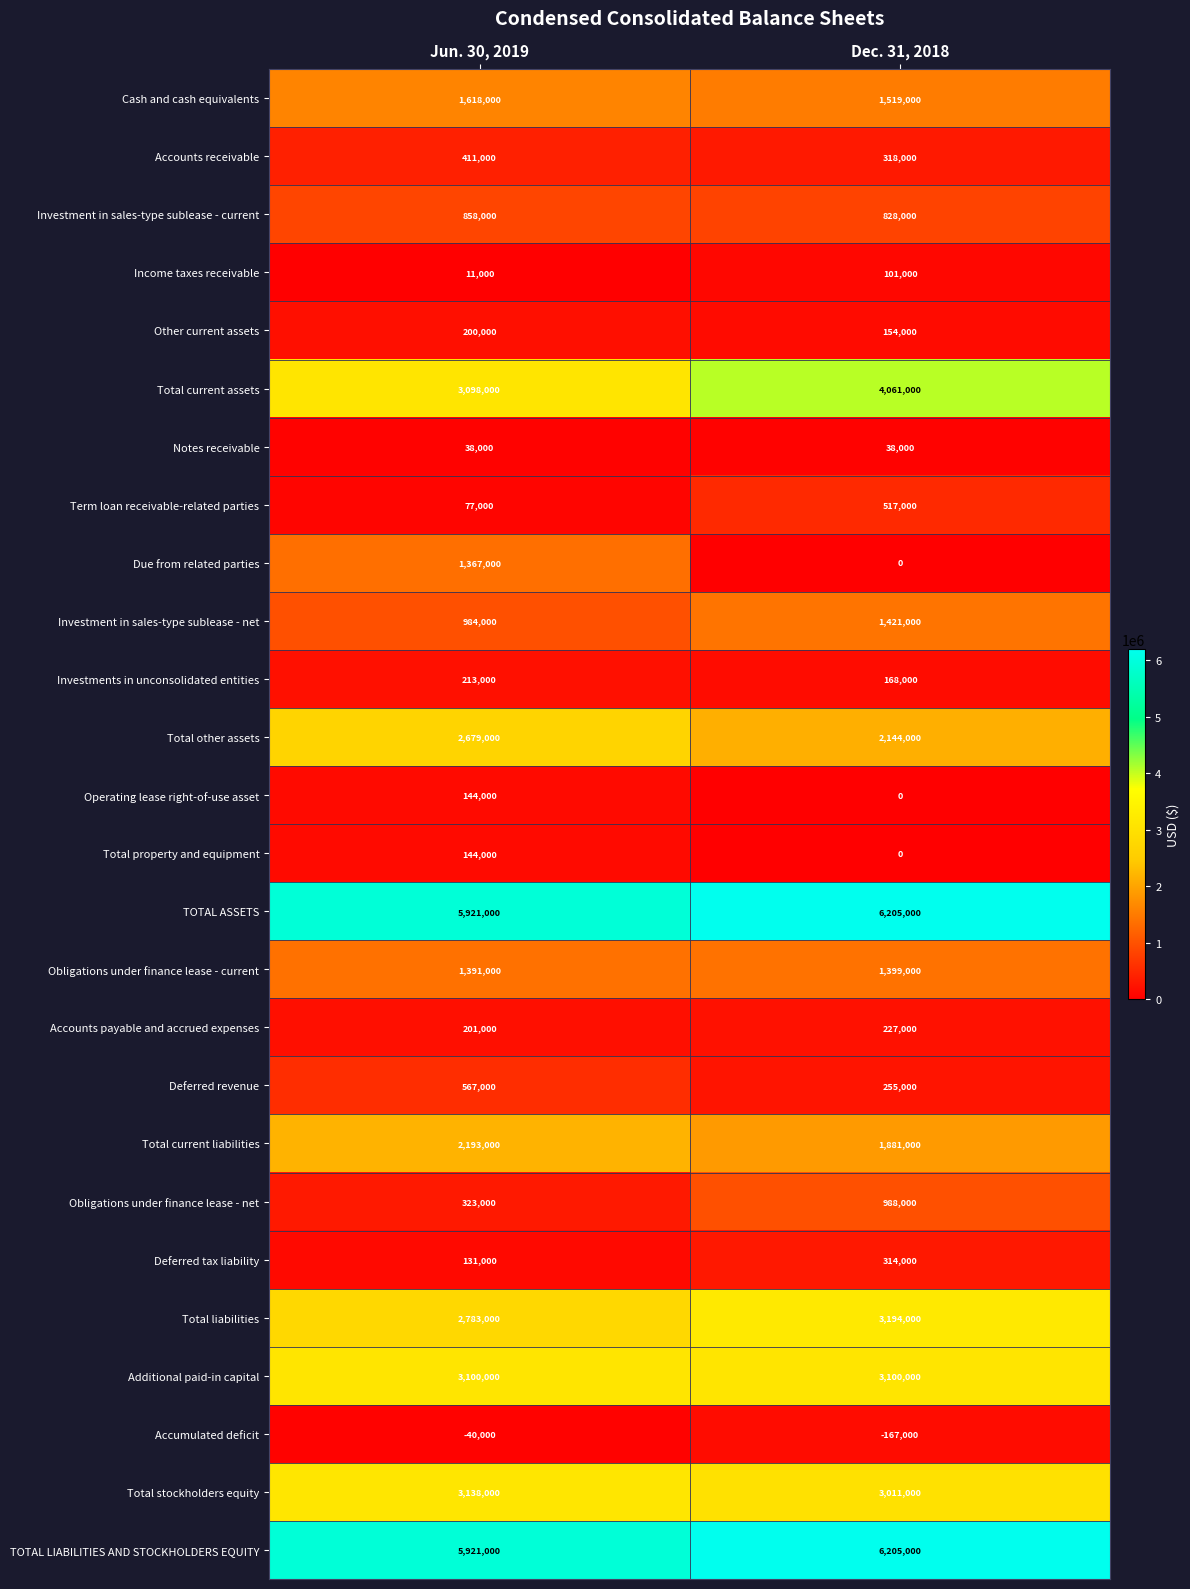

What is the sum of the Operating lease right-of-use asset values at Dec. 31, 2018 and Jun. 30, 2019?

144000